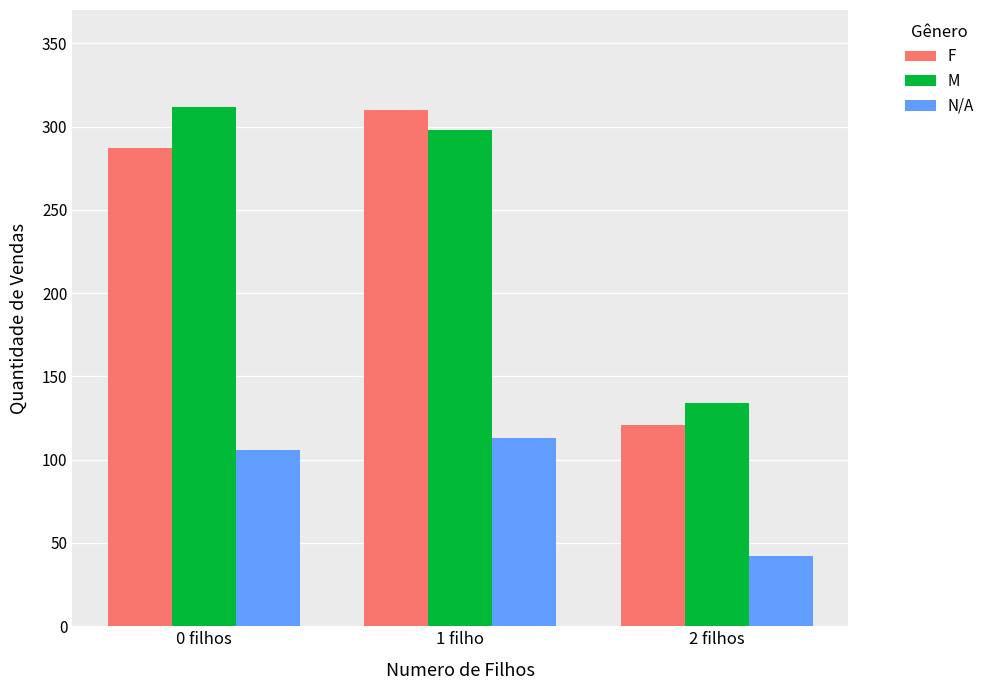

How many series are shown in this chart?

3